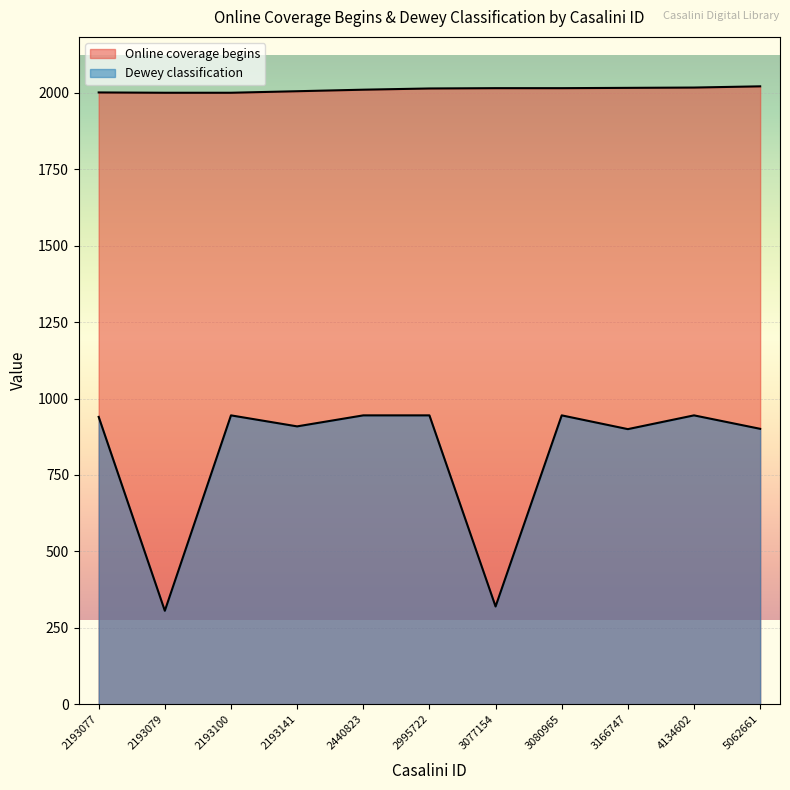

Which series has the largest range (max minus min)?

Dewey classification